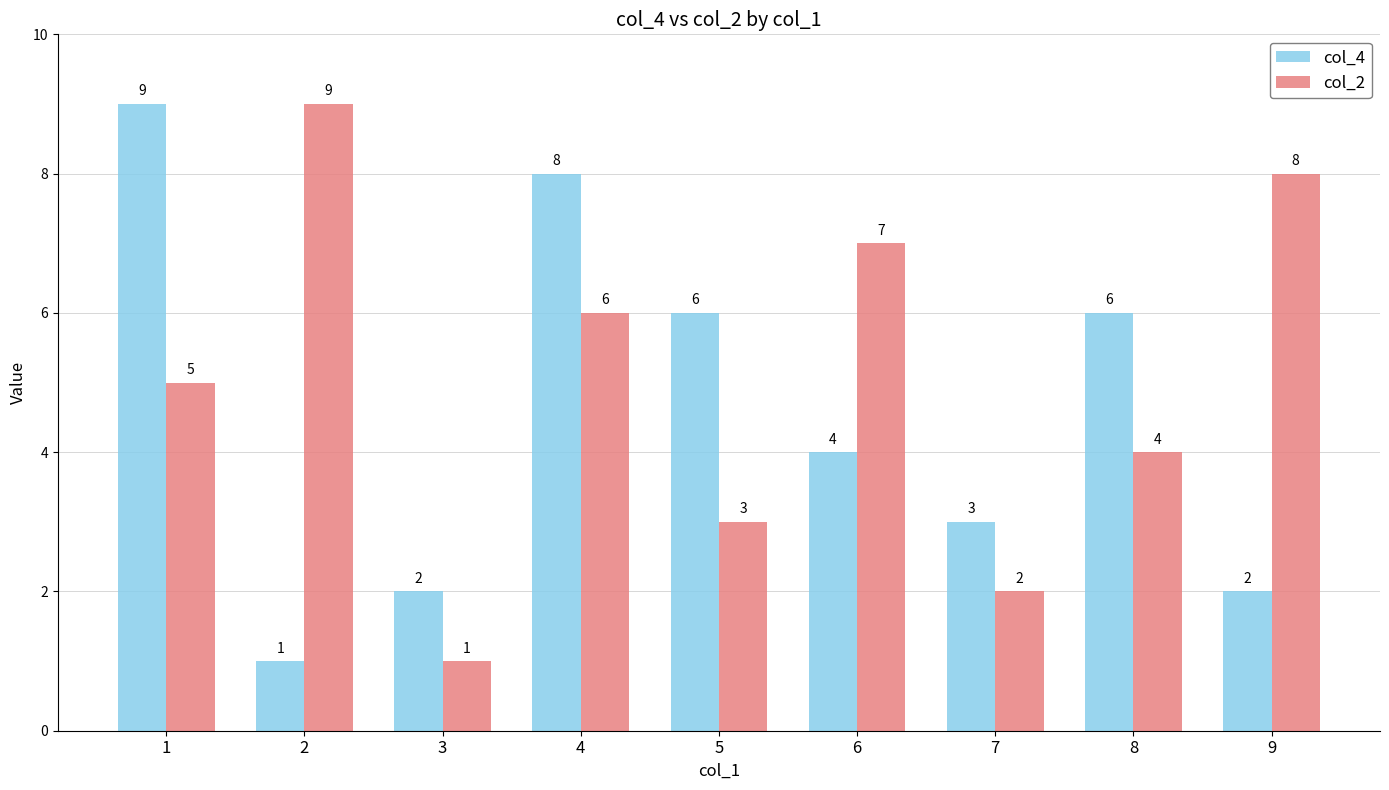

Read the col_4 value at 1.

9